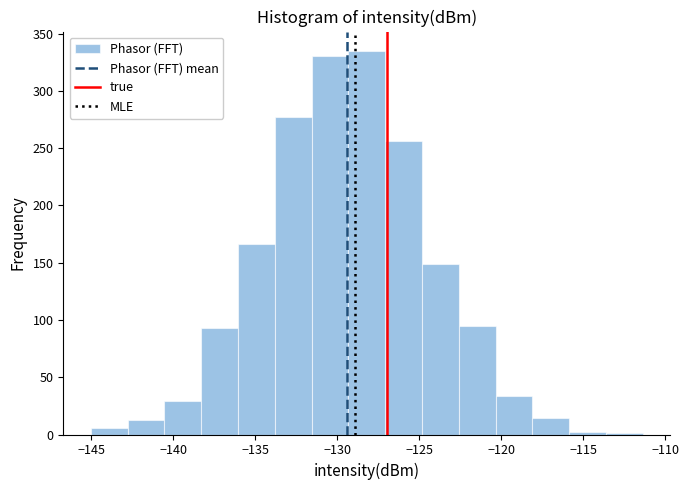

Reading left to right, transcribe this chart: for each bar, give the range it covers on the x-axis and its height. Neither the bar edges nor the heights are printed on the chart, so give them approximately, as read against the axes.

-145.0 to -143.0: 5
-143.0 to -140.5: 15
-140.5 to -138.5: 30
-138.5 to -136.0: 95
-136.0 to -134.0: 165
-134.0 to -131.5: 275
-131.5 to -129.5: 330
-129.5 to -127.0: 335
-127.0 to -125.0: 255
-125.0 to -122.5: 150
-122.5 to -120.5: 95
-120.5 to -118.0: 35
-118.0 to -116.0: 15
-116.0 to -113.5: under 5
-113.5 to -111.5: under 5